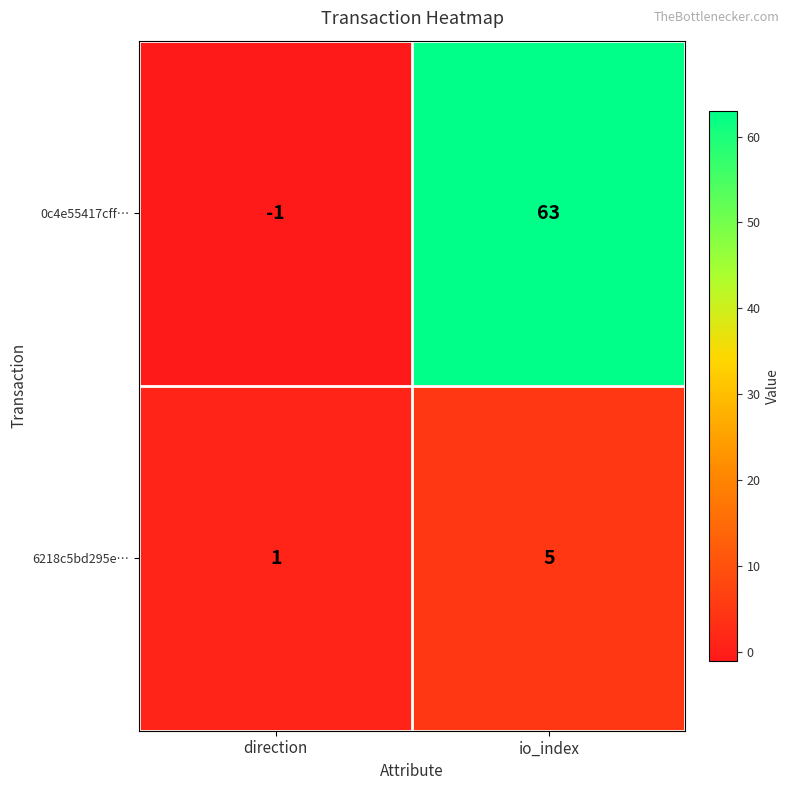

Which category has the highest value across all series?

io_index